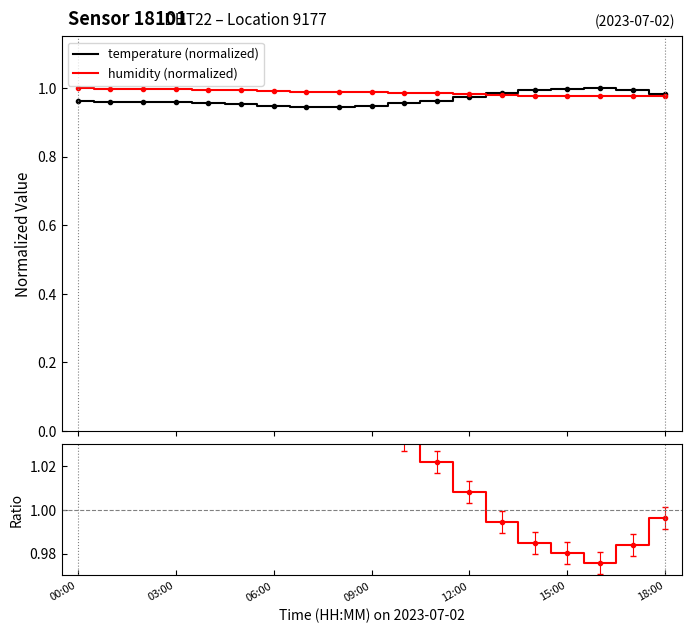

True or false: humidity (normalized) has more than 1 points higher than both neighbors.

False